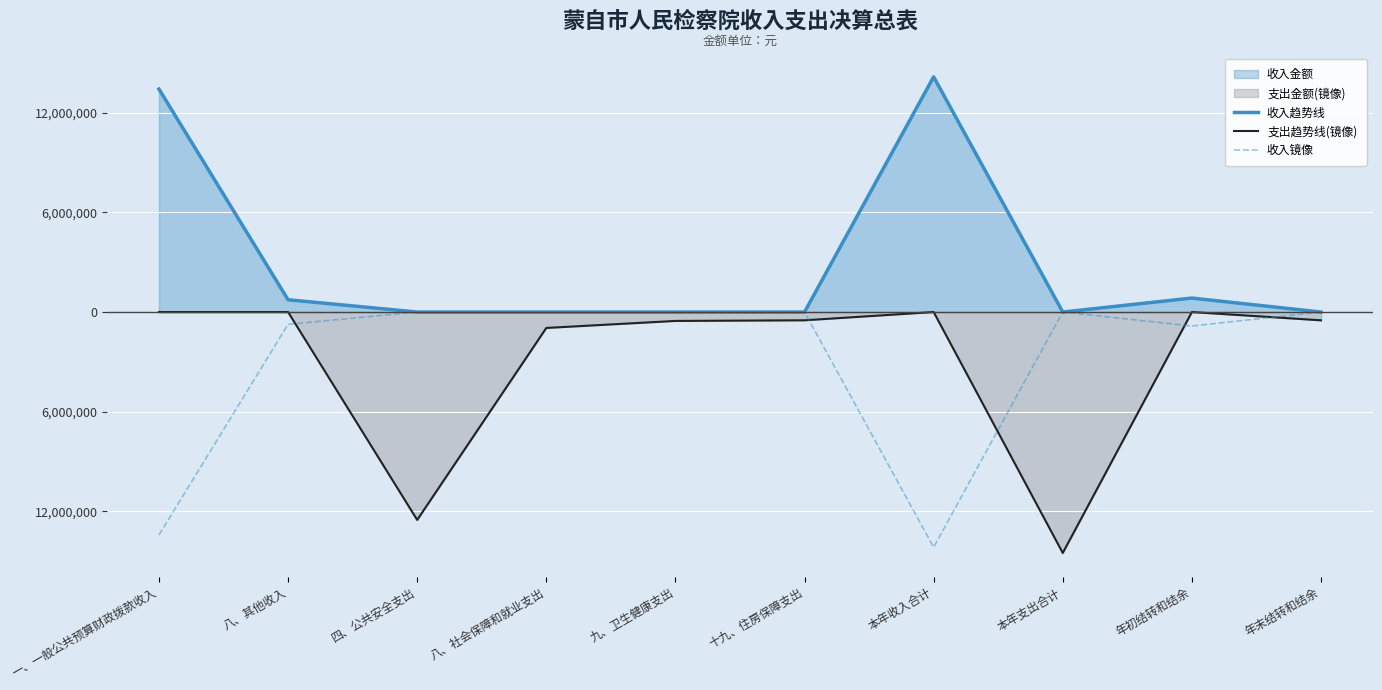

Is it true that 收入镜像 equals -0.0 at 八、社会保障和就业支出?

True